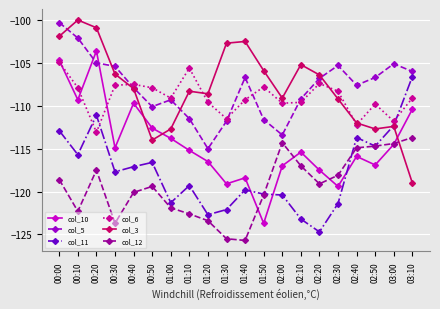

Does the chart have visible grid lines?

Yes